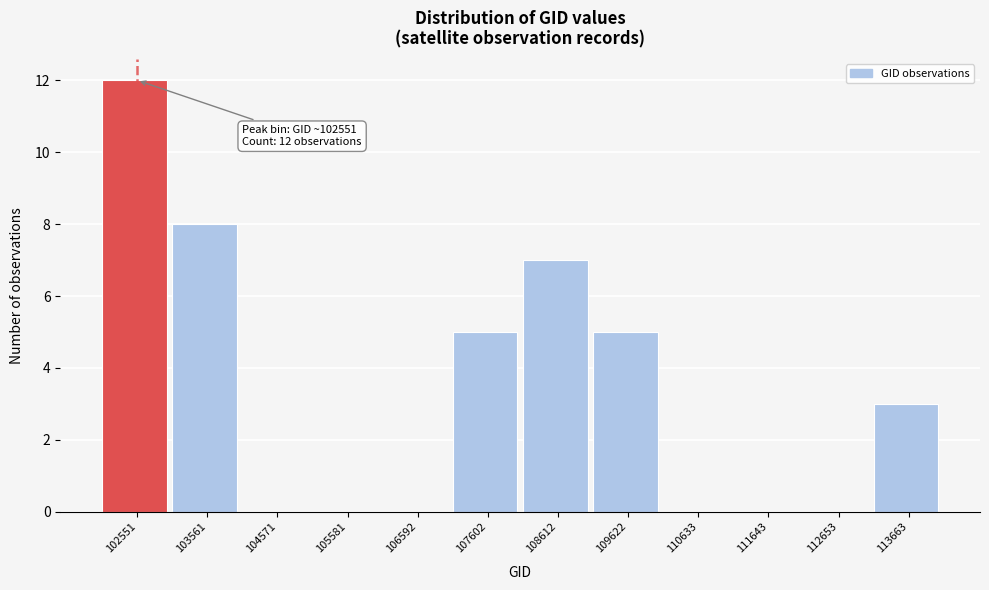

Reading left to right, transcribe all the data shown in this chart.

102551=12	103561=8	104571=0	105581=0	106592=0	107602=5	108612=7	109622=5	110633=0	111643=0	112653=0	113663=3